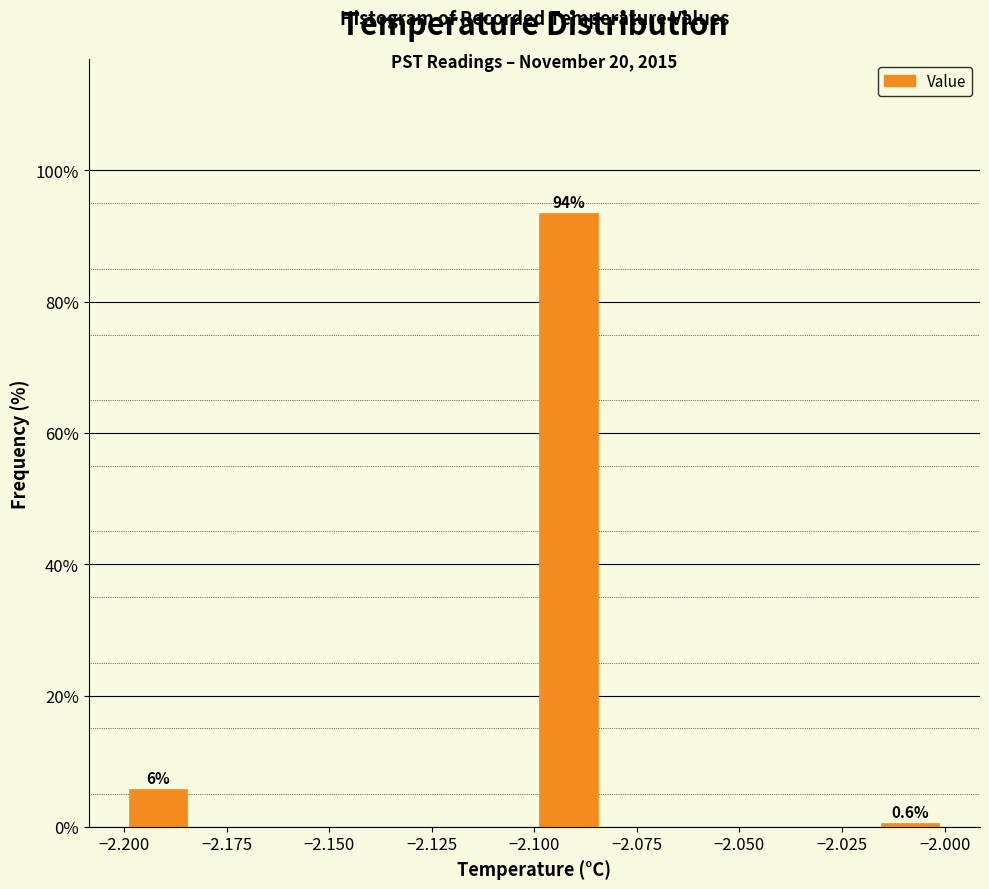

Read against the x-axis, roughly where is the centre of the tallest bar?

-2.090